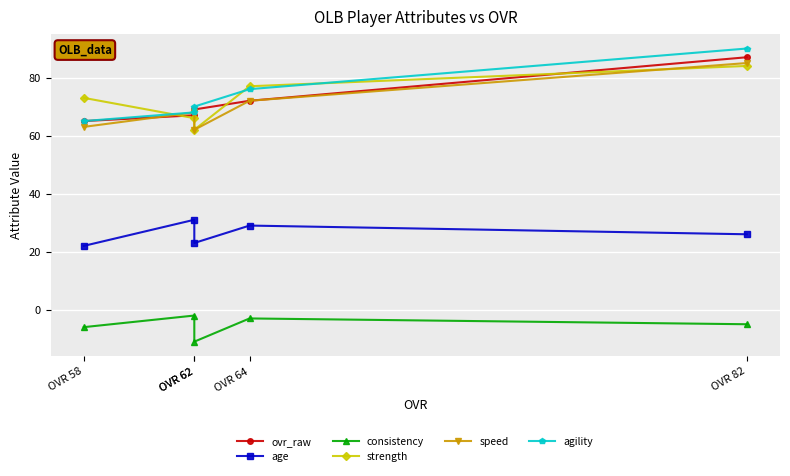

Reading right to left, transcribe all the data shown in this chart.

ovr_raw: OVR 58=65	OVR 62=67	OVR 62=69	OVR 64=72	OVR 82=87
age: OVR 58=22	OVR 62=31	OVR 62=23	OVR 64=29	OVR 82=26
consistency: OVR 58=-6	OVR 62=-2	OVR 62=-11	OVR 64=-3	OVR 82=-5
strength: OVR 58=73	OVR 62=66	OVR 62=62	OVR 64=77	OVR 82=84
speed: OVR 58=63	OVR 62=68	OVR 62=62	OVR 64=72	OVR 82=85
agility: OVR 58=65	OVR 62=68	OVR 62=70	OVR 64=76	OVR 82=90